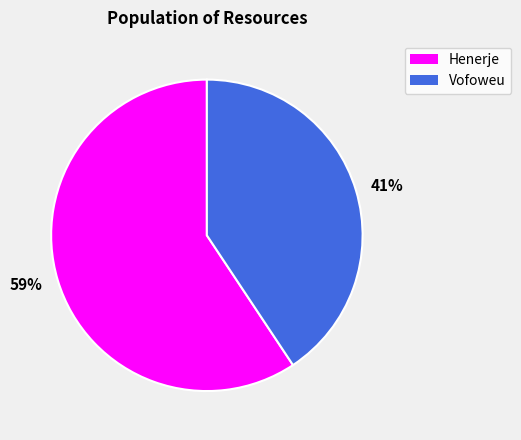

Does 59% account for over 50% of the chart?

Yes